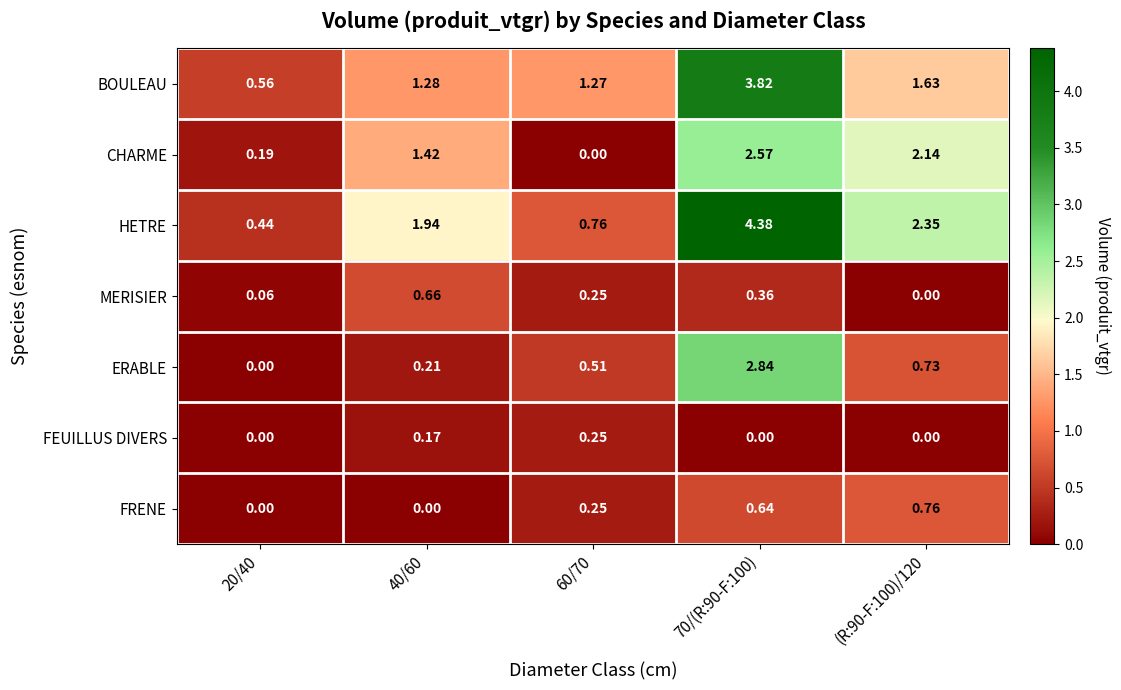

List the series in order of their peak value, lowest first.

FEUILLUS DIVERS, MERISIER, FRENE, CHARME, ERABLE, BOULEAU, HETRE